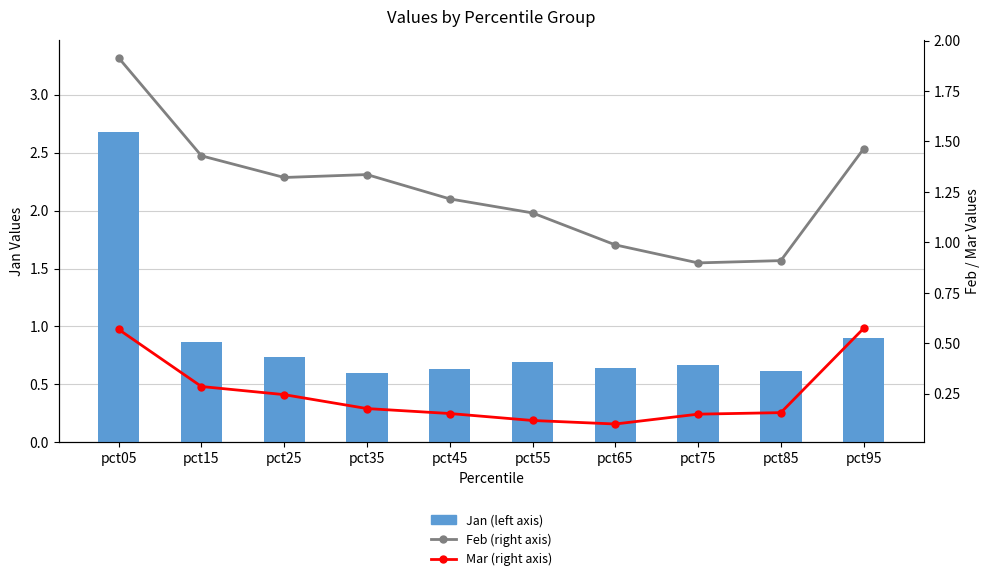

What is the average value of the Mar (right axis) series?

0.3